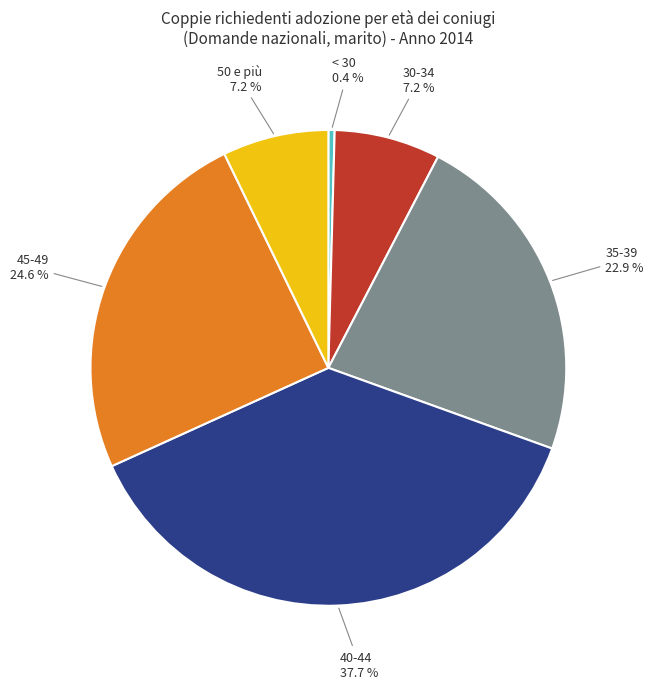

Does any single category account for the majority?

No